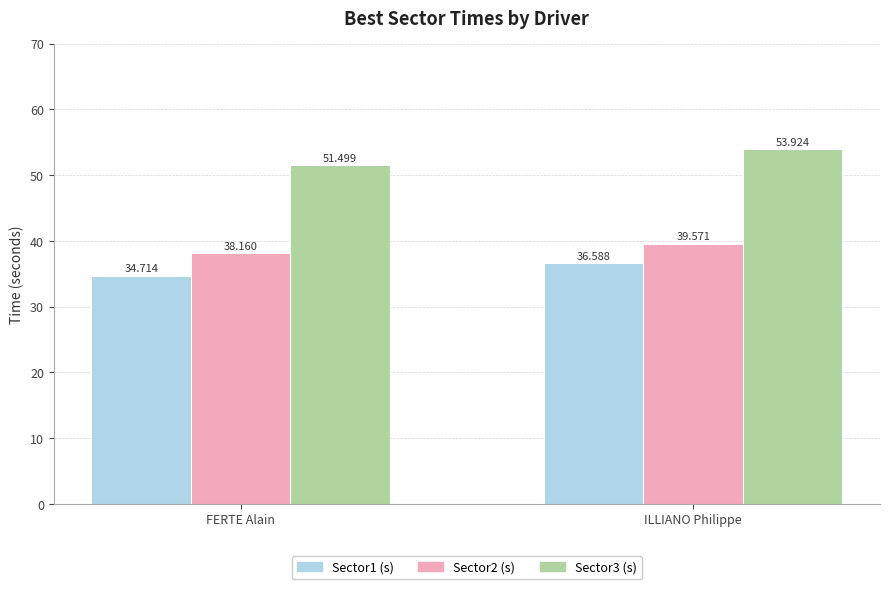

At which category is the sum across all series the highest?

ILLIANO Philippe